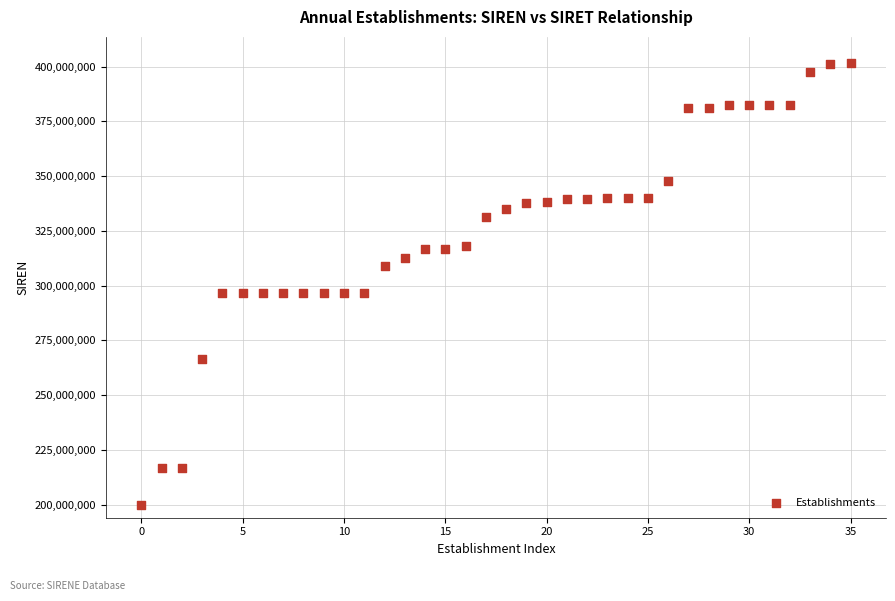

What is the range of Y values (max minus min)?

201444599